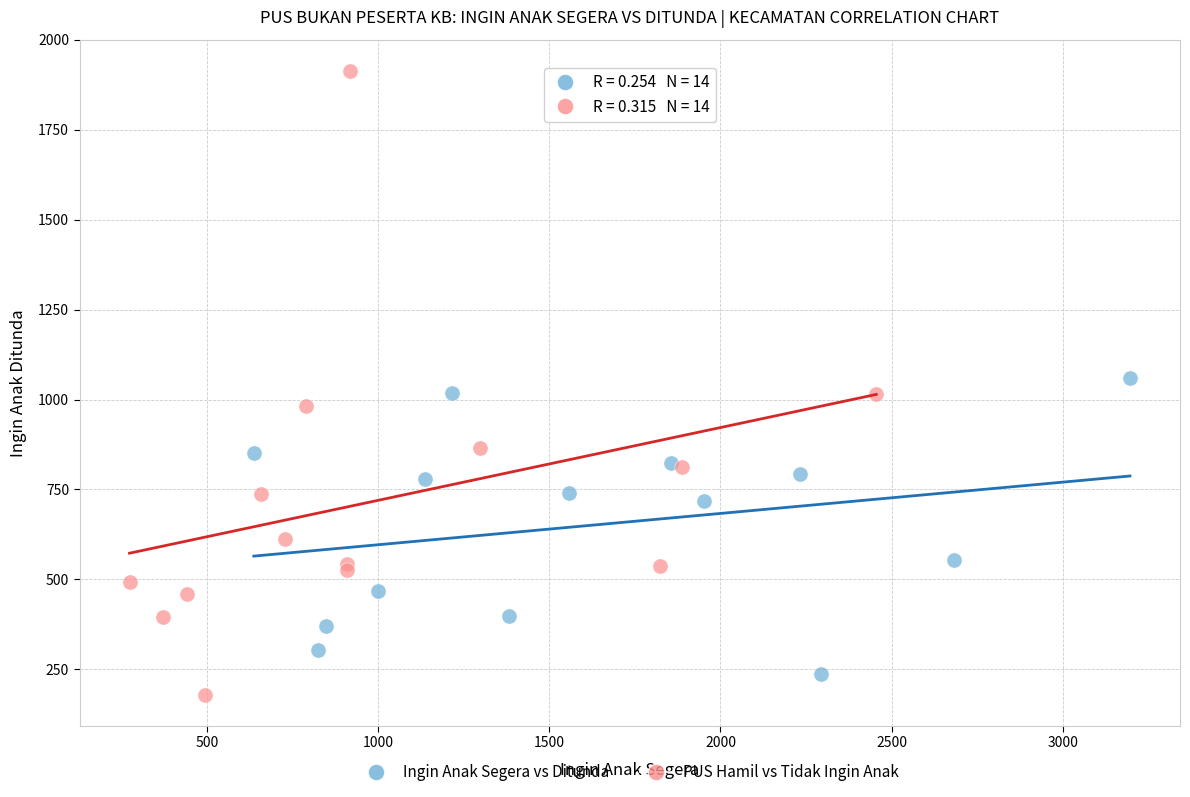

Which series contains the highest Y value?

PUS Hamil vs Tidak Ingin Anak